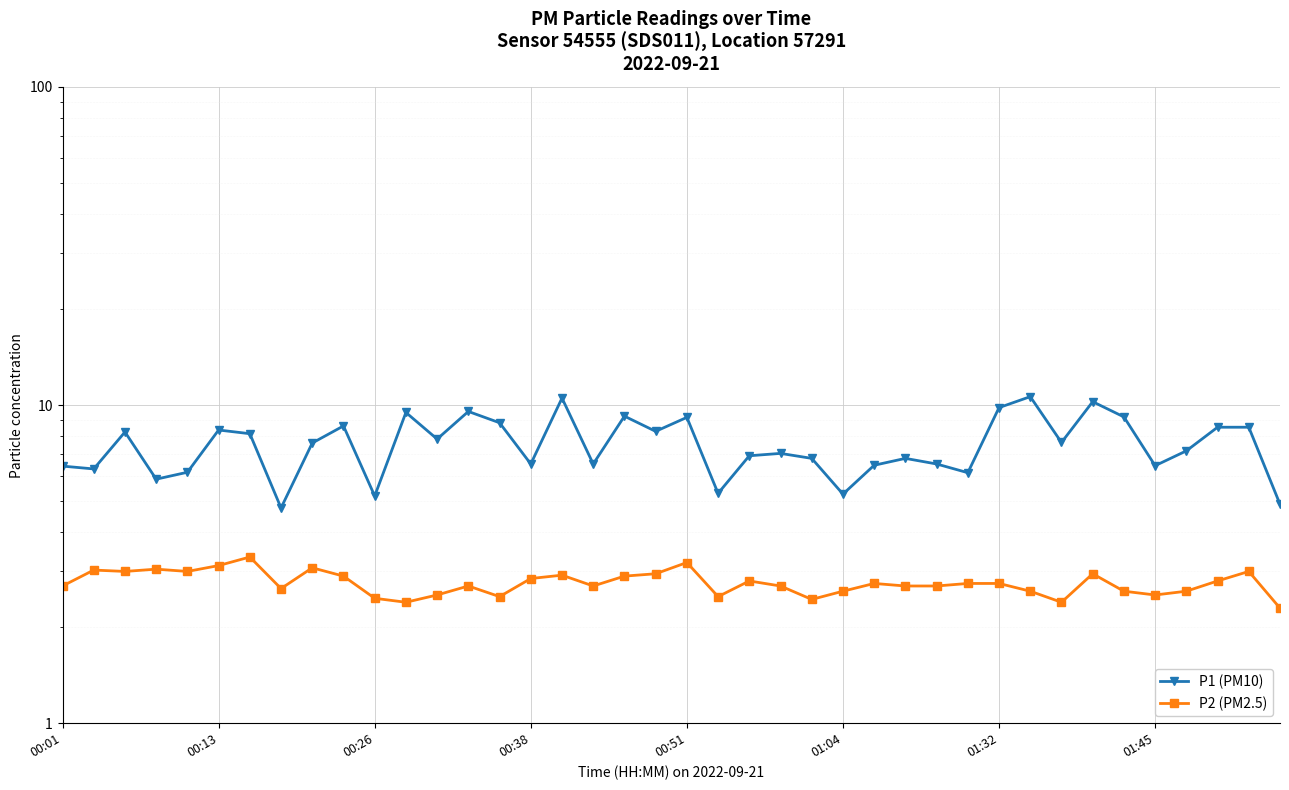

What are all the series names shown in the legend?

P1 (PM10), P2 (PM2.5)